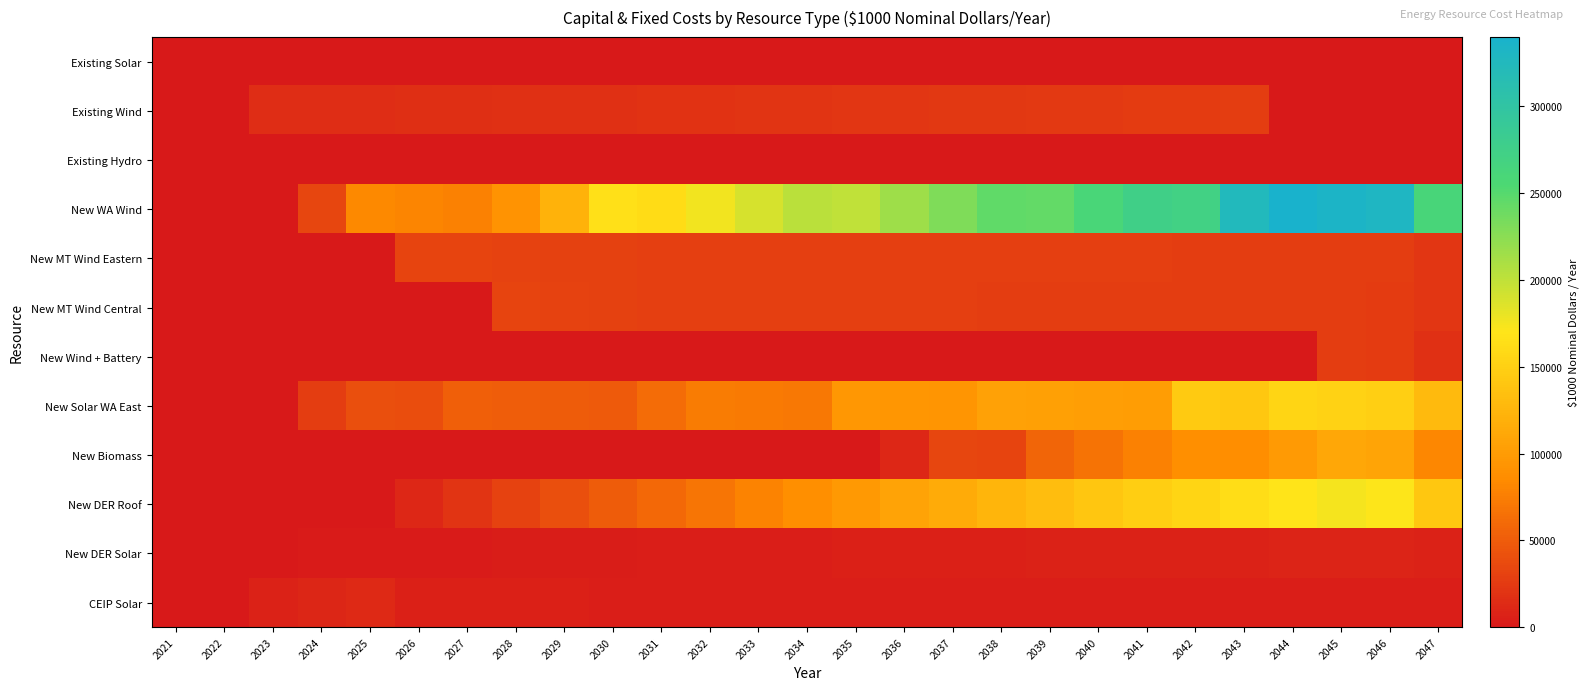

Between 2026 and 2037, which series saw the biggest shift?

New WA Wind